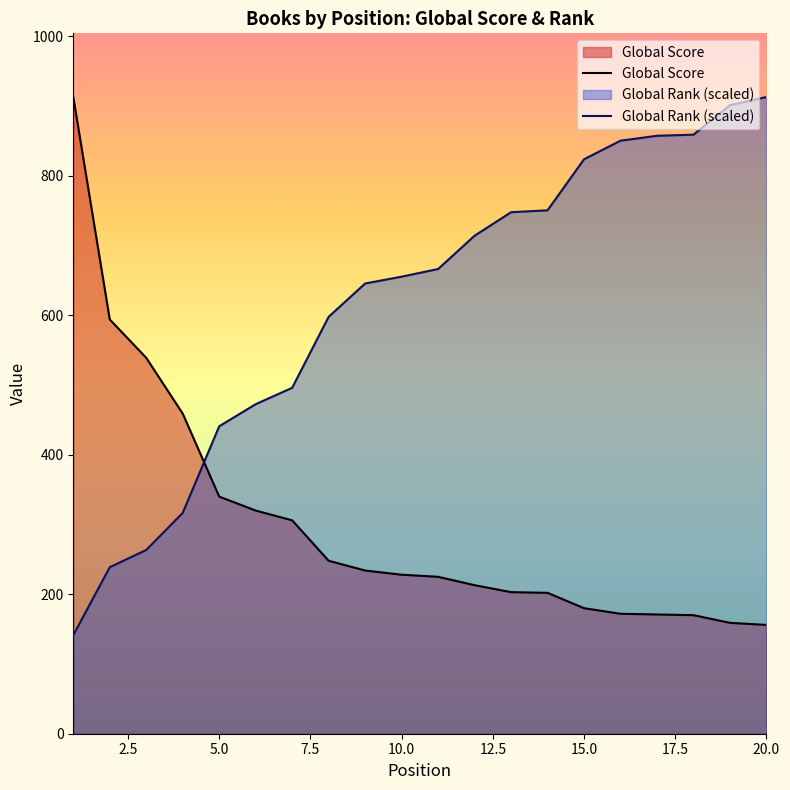

What are all the series names shown in the legend?

Global Score, Global Rank (scaled)